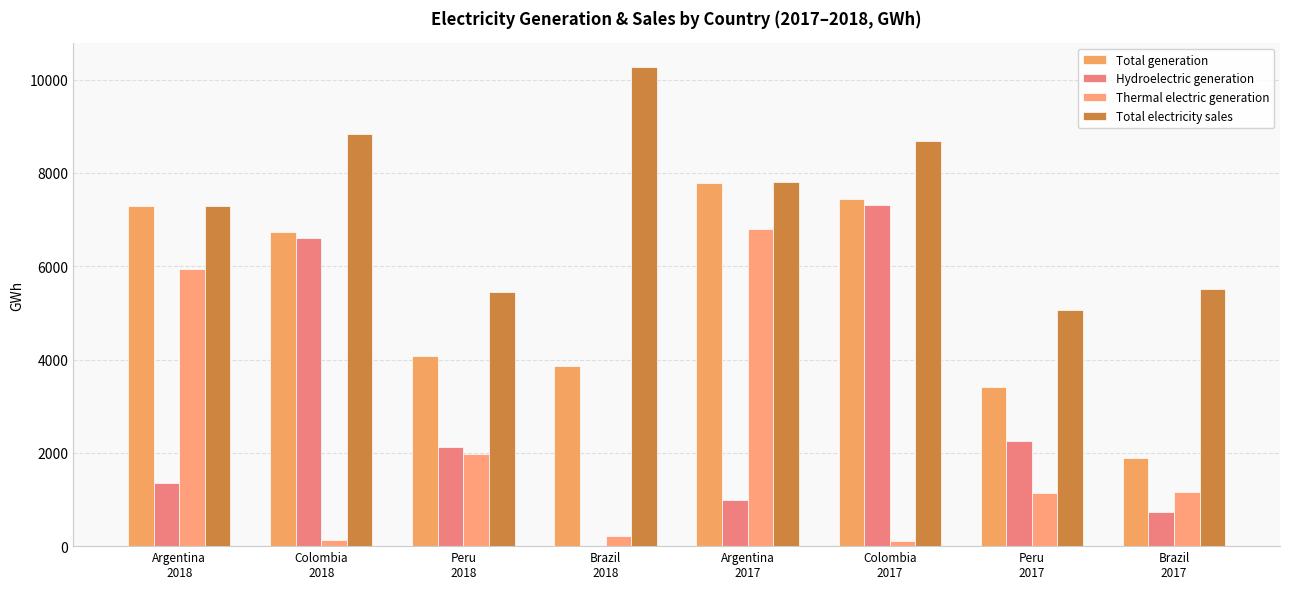

Are the bars horizontal?

No